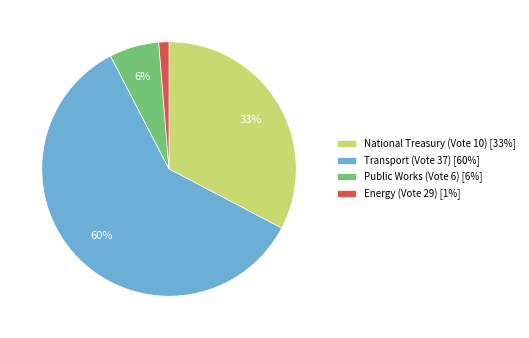

Between Transport (Vote 37) [60%] and National Treasury (Vote 10) [33%], which is larger?

Transport (Vote 37) [60%]